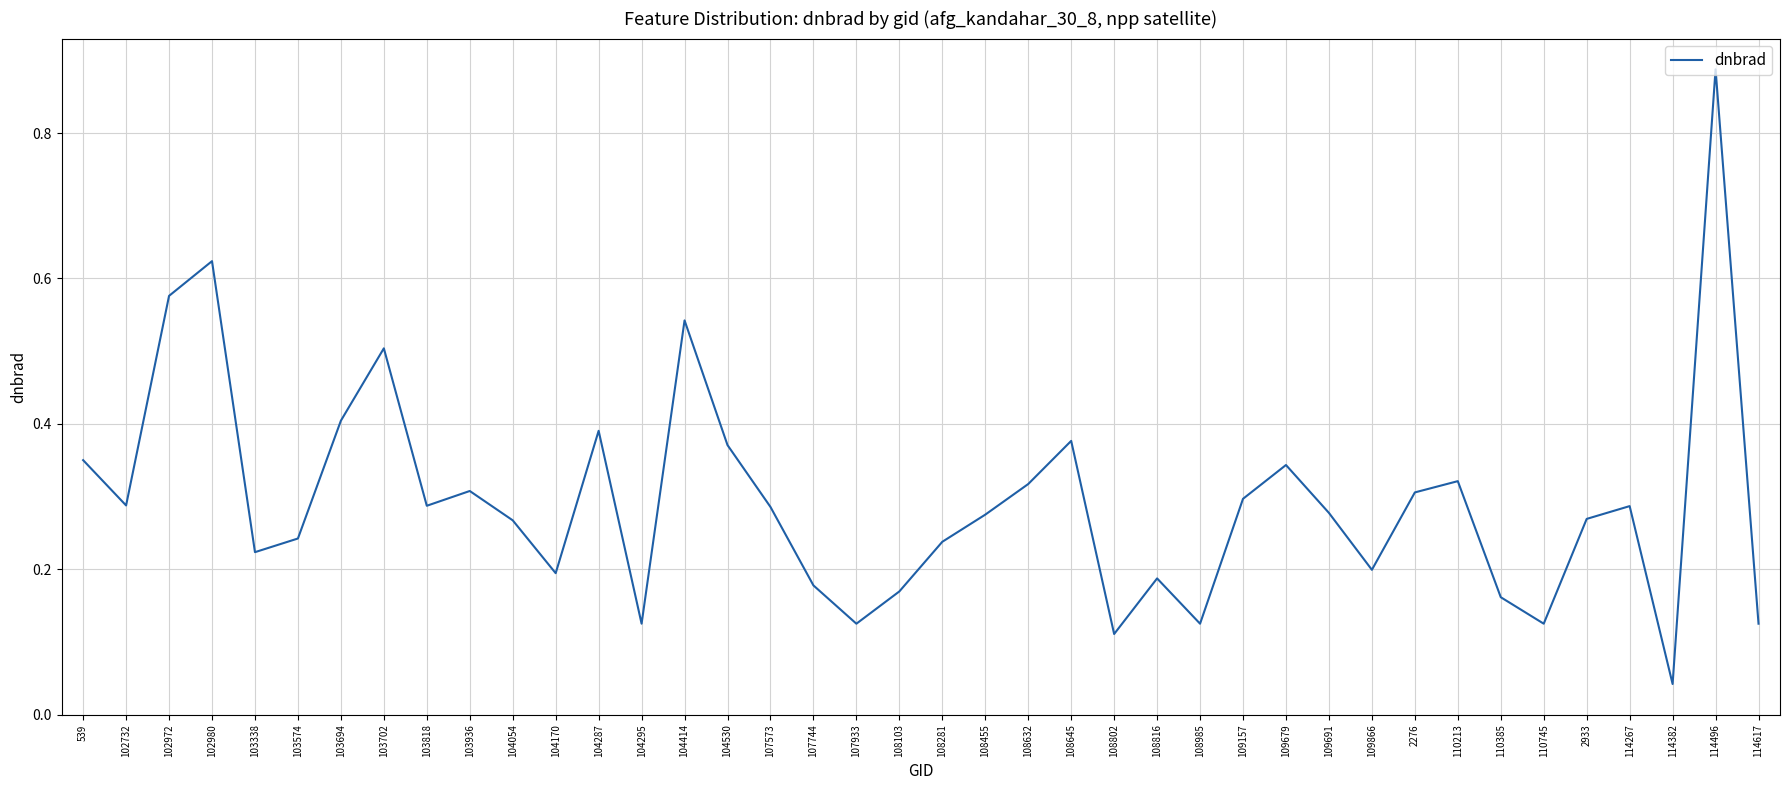

What is the difference between the maximum and second lowest values?

0.8